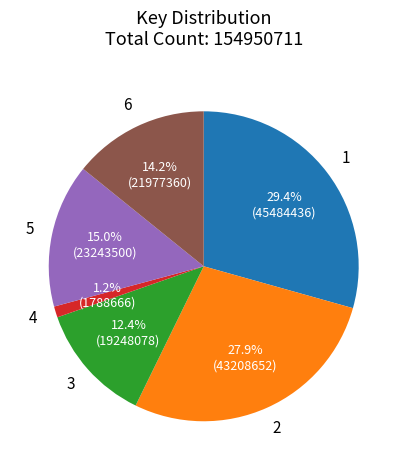

To the nearest percent, what is the difference between the largest and smallest slice percentages?

28%